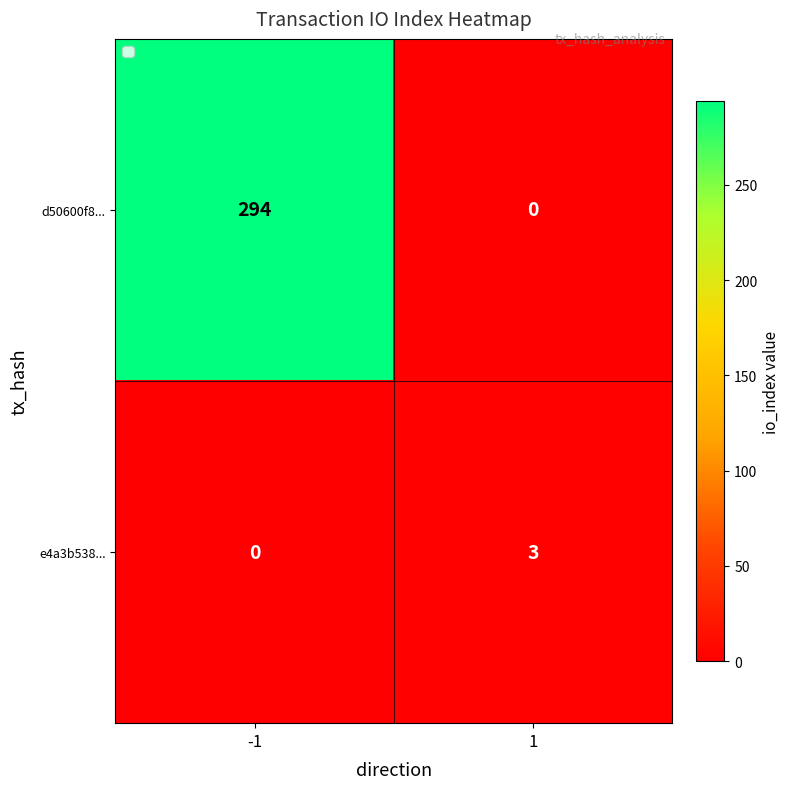

Reading right to left, extract all data points from this chart.

d50600f8...: 1=0	-1=294
e4a3b538...: 1=3	-1=0